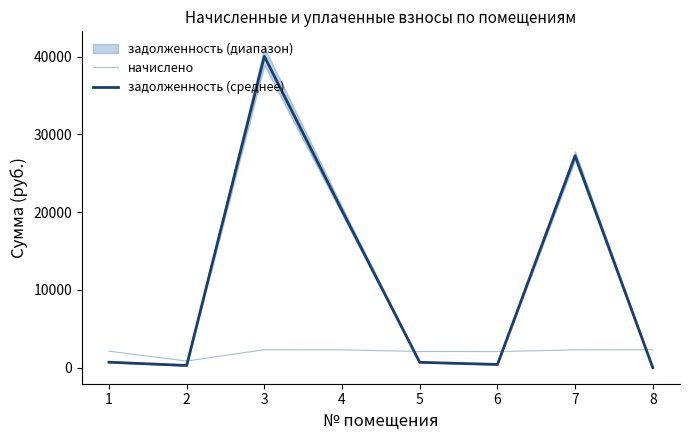

Is this an area chart (filled region under the line)?

No